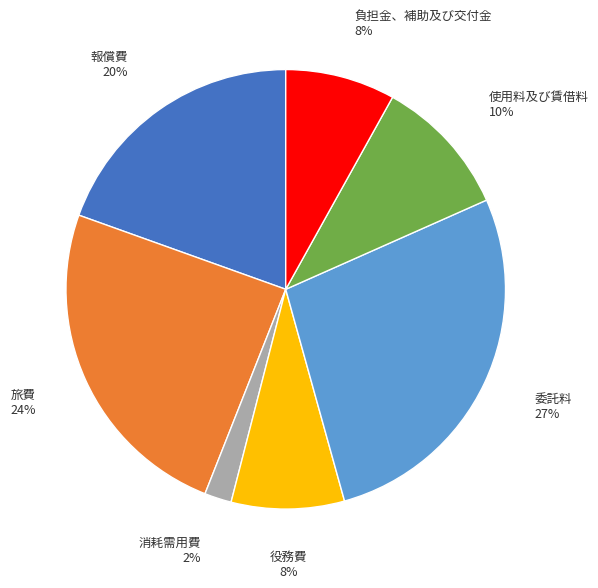

What is the smallest slice in the pie chart?

消耗需用費